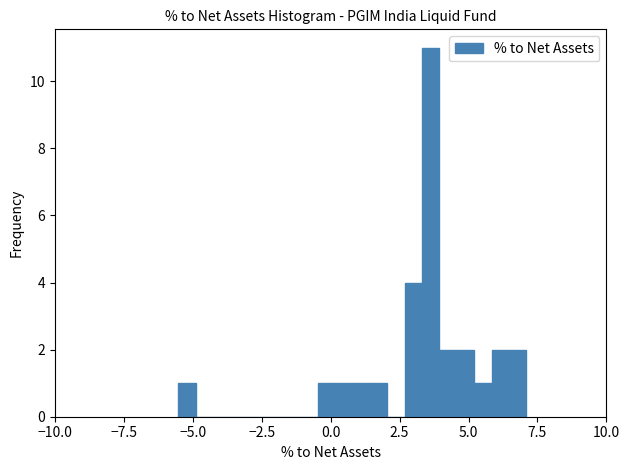

Around what value on the x-axis is the tallest bar? Give the approximate position of its centre, as read against the axis.

3.5